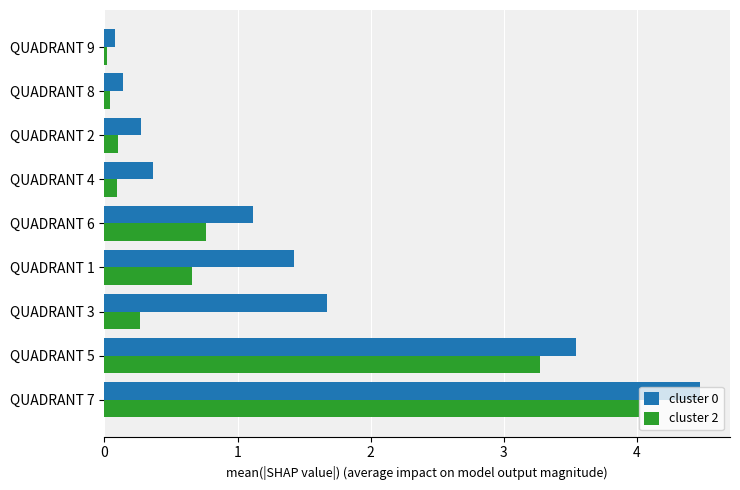

At how many categories does at least one series exceed 2?

2